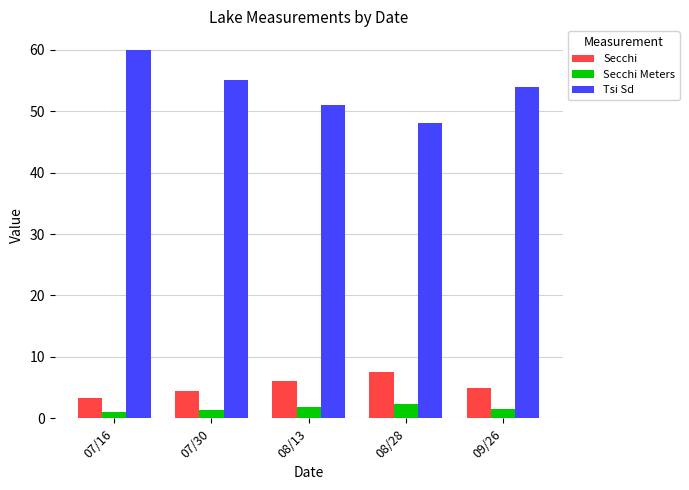

Rank the series by their maximum value, from highest to lowest.

Tsi Sd, Secchi, Secchi Meters